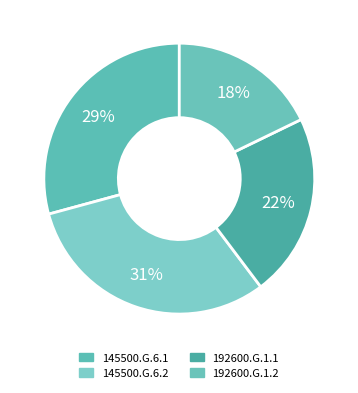

The 192600.G.1.2 slice represents 18% of the pie. True or false?

True